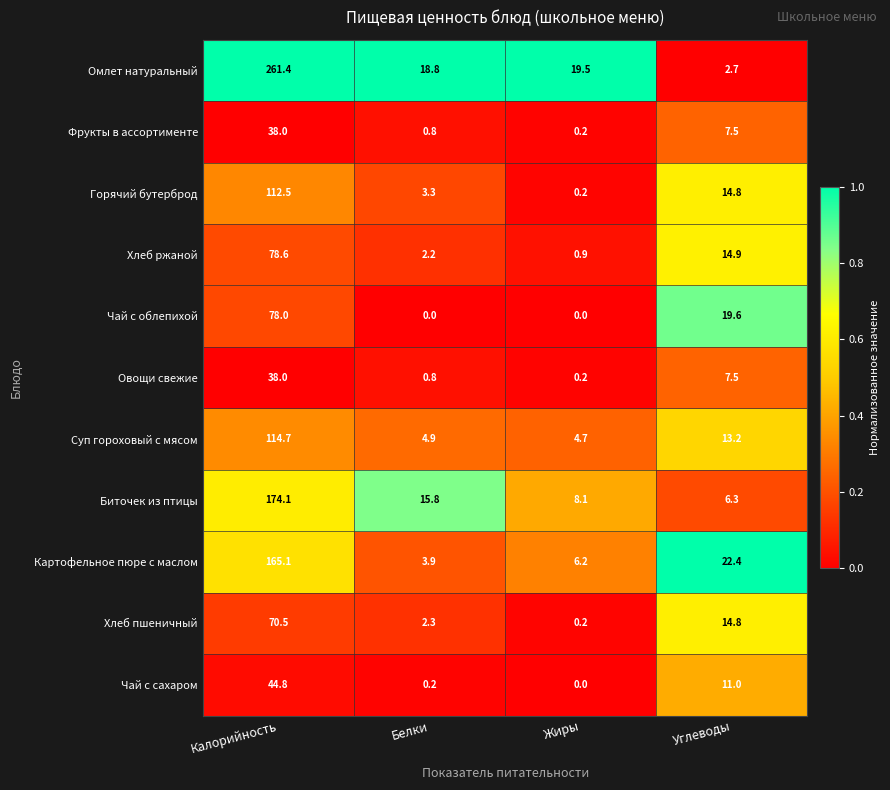

What is the difference between the highest and lowest values at Калорийность?

223.4